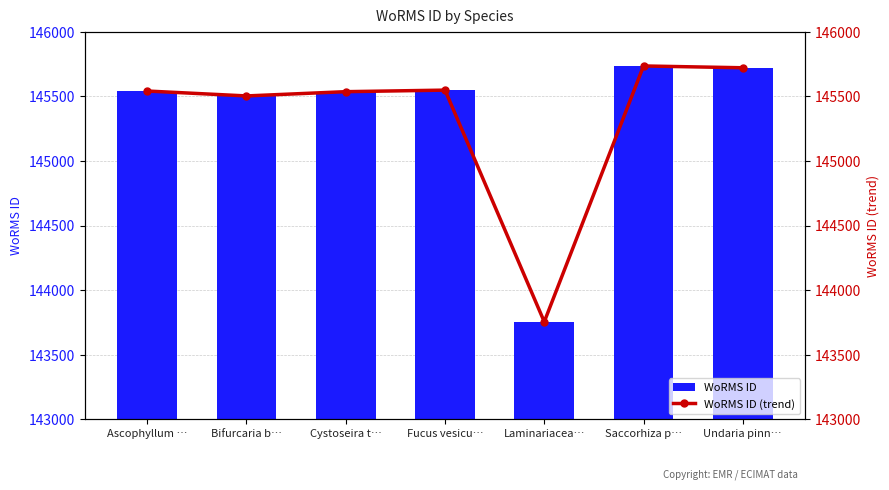

Between Ascophyllum … and Fucus vesicu…, which series saw the biggest shift?

WoRMS ID